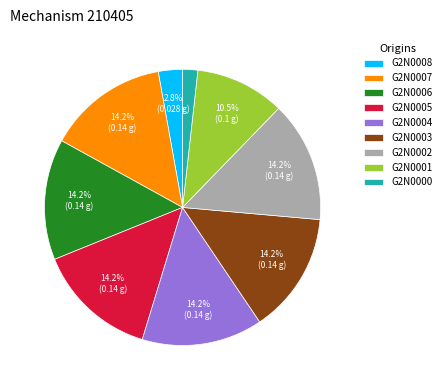

Does any single category account for the majority?

No